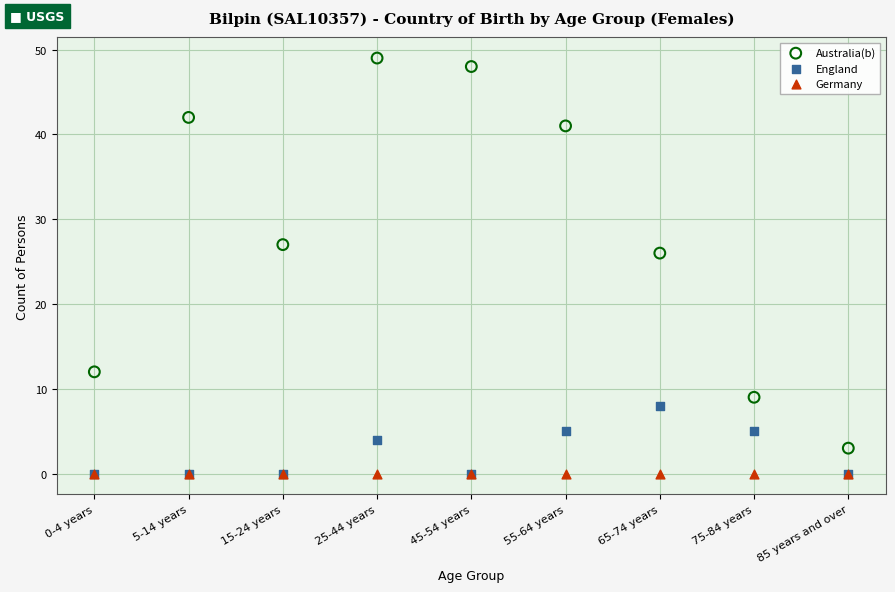

Across all series, what Y value is closest to 24?

26